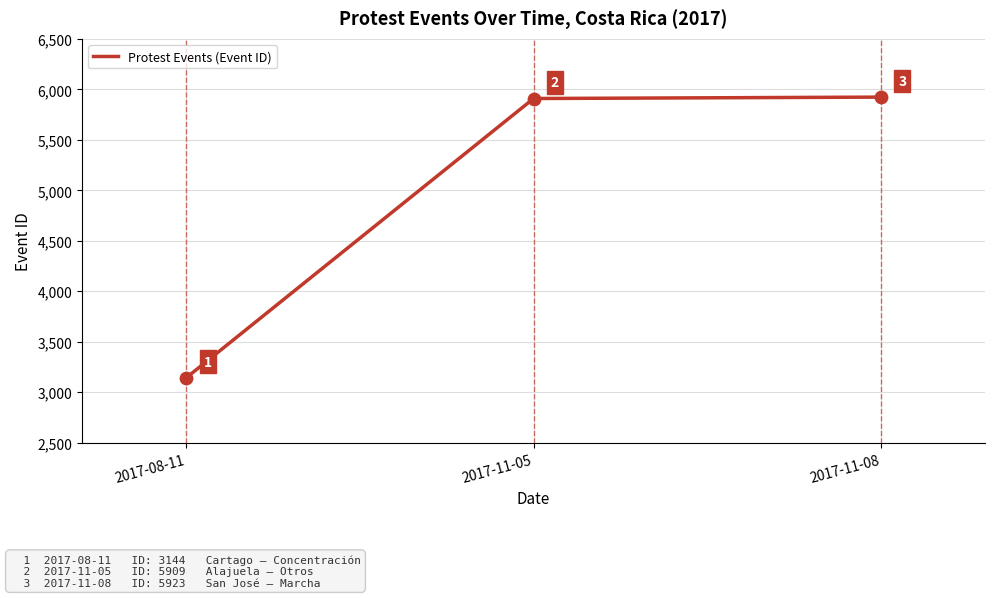

What is the ratio of the value at 2017-11-08 to the value at 2017-08-11?

1.9